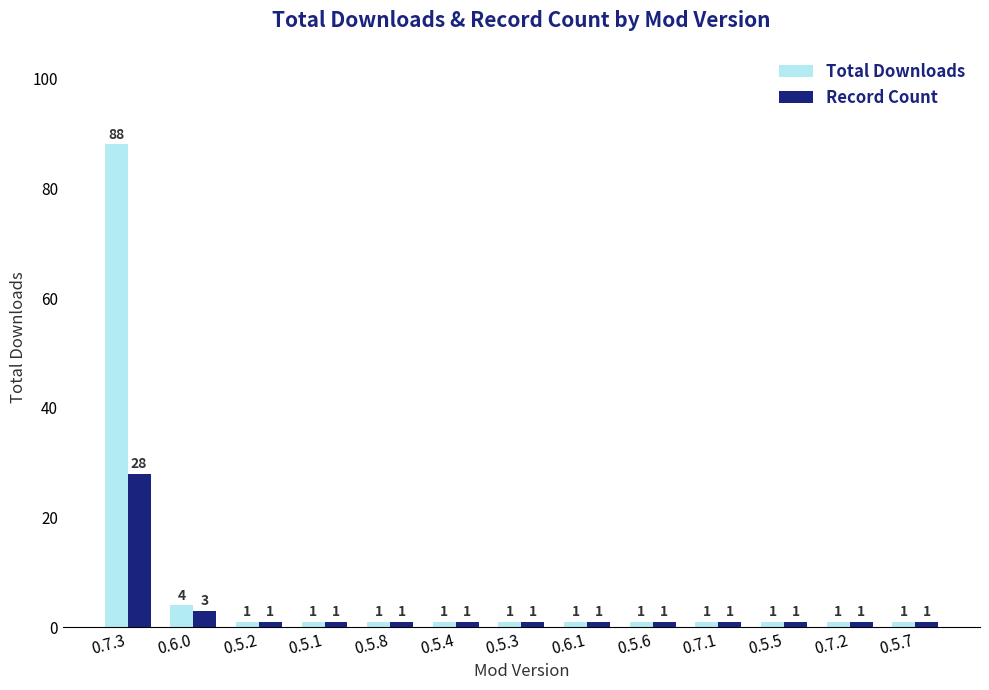

Between 0.7.3 and 0.5.6, which series saw the biggest shift?

Total Downloads